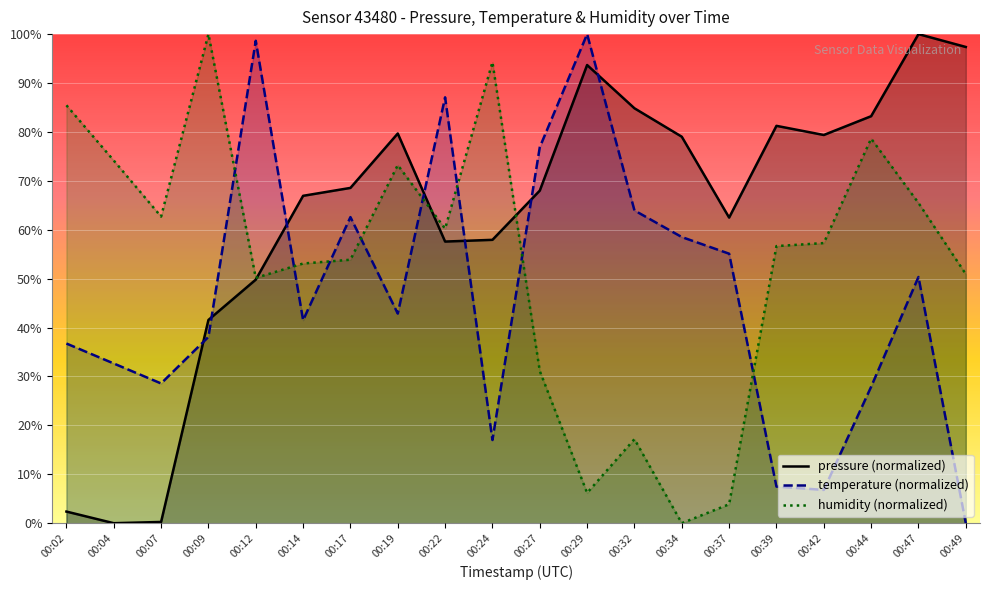

In temperature (normalized), how many points are higher than both neighbors (excluding endpoints)?

5